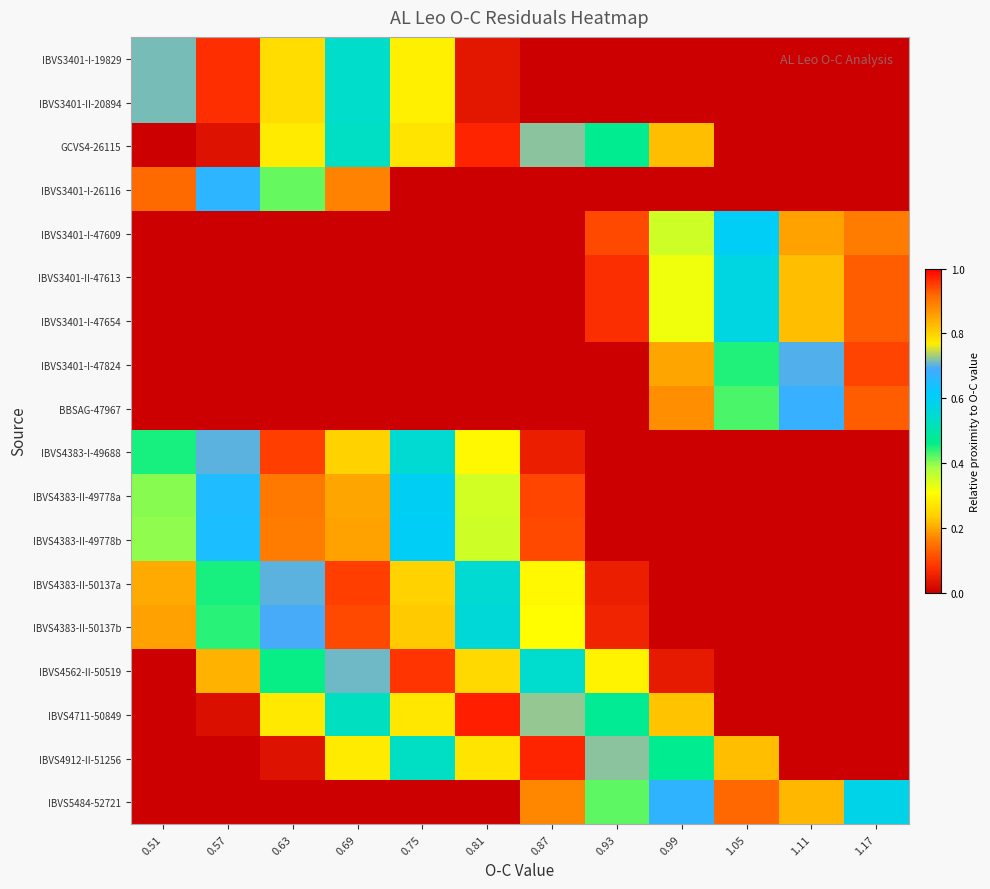

Reading left to right, transcribe all the data shown in this chart.

IBVS3401-I-19829: 0.51=0.7	0.57=1.0	0.63=0.8	0.69=0.5	0.75=0.3	0.81=0.0	0.87=0.0	0.93=0.0	0.99=0.0	1.05=0.0	1.11=0.0	1.17=0.0
IBVS3401-II-20894: 0.51=0.7	0.57=1.0	0.63=0.8	0.69=0.5	0.75=0.3	0.81=0.0	0.87=0.0	0.93=0.0	0.99=0.0	1.05=0.0	1.11=0.0	1.17=0.0
GCVS4-26115: 0.51=0.0	0.57=0.0	0.63=0.3	0.69=0.5	0.75=0.8	0.81=1.0	0.87=0.7	0.93=0.5	0.99=0.2	1.05=0.0	1.11=0.0	1.17=0.0
IBVS3401-I-26116: 0.51=0.9	0.57=0.7	0.63=0.4	0.69=0.2	0.75=0.0	0.81=0.0	0.87=0.0	0.93=0.0	0.99=0.0	1.05=0.0	1.11=0.0	1.17=0.0
IBVS3401-I-47609: 0.51=0.0	0.57=0.0	0.63=0.0	0.69=0.0	0.75=0.0	0.81=0.0	0.87=0.0	0.93=0.1	0.99=0.4	1.05=0.6	1.11=0.9	1.17=0.9
IBVS3401-II-47613: 0.51=0.0	0.57=0.0	0.63=0.0	0.69=0.0	0.75=0.0	0.81=0.0	0.87=0.0	0.93=0.1	0.99=0.3	1.05=0.6	1.11=0.8	1.17=0.9
IBVS3401-I-47654: 0.51=0.0	0.57=0.0	0.63=0.0	0.69=0.0	0.75=0.0	0.81=0.0	0.87=0.0	0.93=0.1	0.99=0.3	1.05=0.6	1.11=0.8	1.17=0.9
IBVS3401-I-47824: 0.51=0.0	0.57=0.0	0.63=0.0	0.69=0.0	0.75=0.0	0.81=0.0	0.87=0.0	0.93=0.0	0.99=0.2	1.05=0.4	1.11=0.7	1.17=0.9
BBSAG-47967: 0.51=0.0	0.57=0.0	0.63=0.0	0.69=0.0	0.75=0.0	0.81=0.0	0.87=0.0	0.93=0.0	0.99=0.2	1.05=0.4	1.11=0.7	1.17=0.9
IBVS4383-I-49688: 0.51=0.5	0.57=0.7	0.63=1.0	0.69=0.8	0.75=0.5	0.81=0.3	0.87=0.0	0.93=0.0	0.99=0.0	1.05=0.0	1.11=0.0	1.17=0.0
IBVS4383-II-49778a: 0.51=0.4	0.57=0.7	0.63=0.9	0.69=0.8	0.75=0.6	0.81=0.3	0.87=0.1	0.93=0.0	0.99=0.0	1.05=0.0	1.11=0.0	1.17=0.0
IBVS4383-II-49778b: 0.51=0.4	0.57=0.6	0.63=0.9	0.69=0.9	0.75=0.6	0.81=0.4	0.87=0.1	0.93=0.0	0.99=0.0	1.05=0.0	1.11=0.0	1.17=0.0
IBVS4383-II-50137a: 0.51=0.2	0.57=0.5	0.63=0.7	0.69=1.0	0.75=0.8	0.81=0.5	0.87=0.3	0.93=0.0	0.99=0.0	1.05=0.0	1.11=0.0	1.17=0.0
IBVS4383-II-50137b: 0.51=0.2	0.57=0.4	0.63=0.7	0.69=0.9	0.75=0.8	0.81=0.6	0.87=0.3	0.93=0.1	0.99=0.0	1.05=0.0	1.11=0.0	1.17=0.0
IBVS4562-II-50519: 0.51=0.0	0.57=0.2	0.63=0.5	0.69=0.7	0.75=1.0	0.81=0.8	0.87=0.5	0.93=0.3	0.99=0.0	1.05=0.0	1.11=0.0	1.17=0.0
IBVS4711-50849: 0.51=0.0	0.57=0.0	0.63=0.3	0.69=0.5	0.75=0.8	0.81=1.0	0.87=0.7	0.93=0.5	0.99=0.2	1.05=0.0	1.11=0.0	1.17=0.0
IBVS4912-II-51256: 0.51=0.0	0.57=0.0	0.63=0.0	0.69=0.3	0.75=0.5	0.81=0.8	0.87=1.0	0.93=0.7	0.99=0.5	1.05=0.2	1.11=0.0	1.17=0.0
IBVS5484-52721: 0.51=0.0	0.57=0.0	0.63=0.0	0.69=0.0	0.75=0.0	0.81=0.0	0.87=0.2	0.93=0.4	0.99=0.7	1.05=0.9	1.11=0.8	1.17=0.6